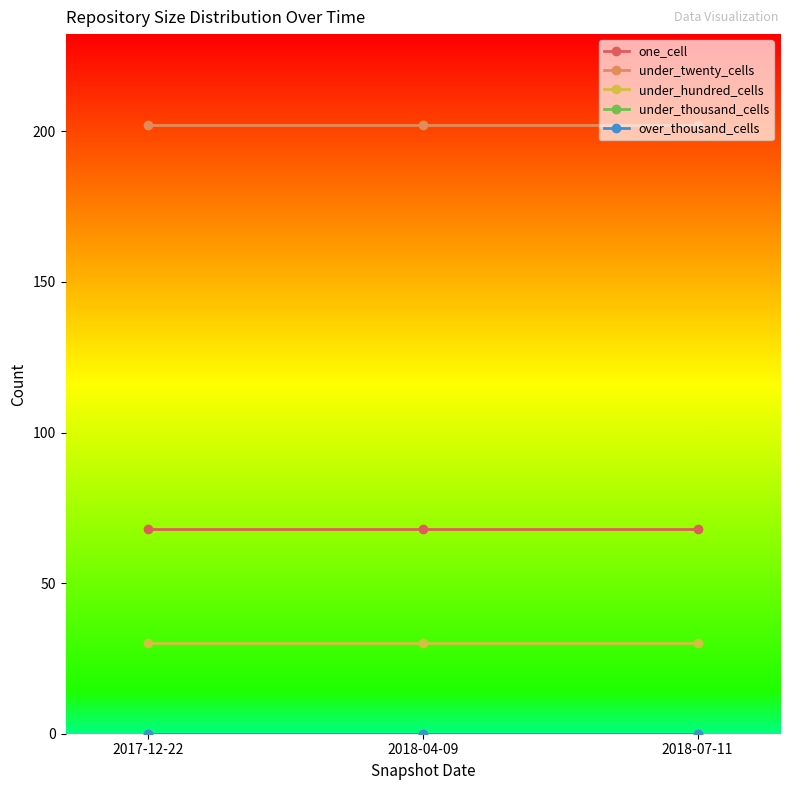

What is the spread (max minus min) of values at 2017-12-22?

202